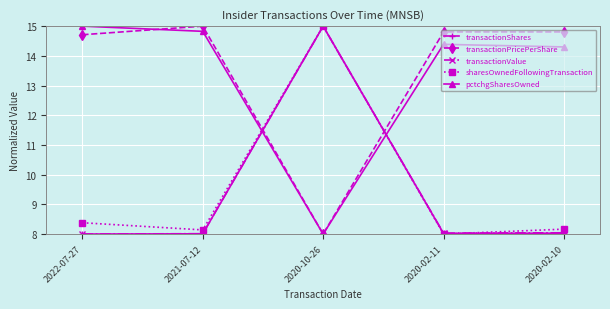

The value of transactionValue at 2020-02-11 is 3.6. True or false?

False